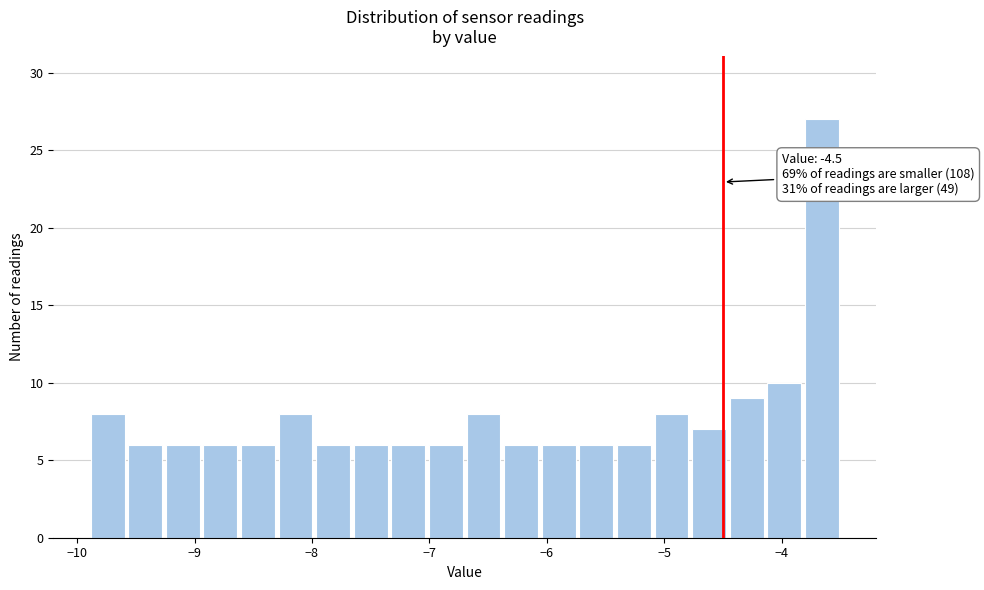

Around what value on the x-axis is the tallest bar? Give the approximate position of its centre, as read against the axis.

-3.7